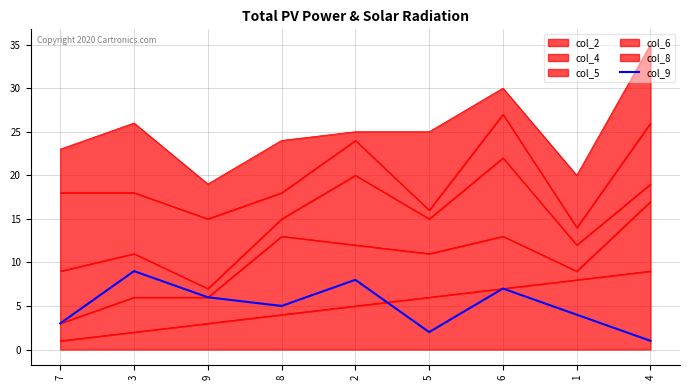

True or false: the data shows 7 at 6.

True